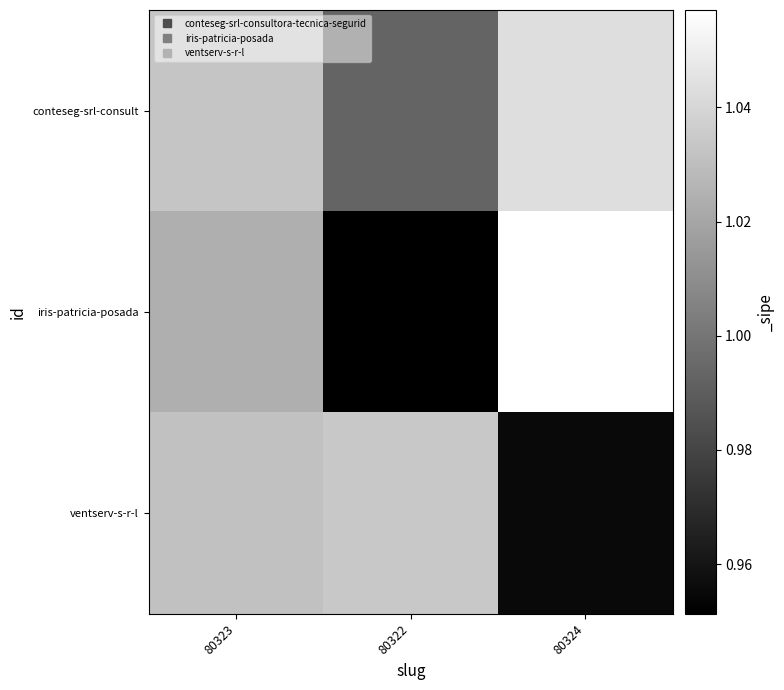

What is the smallest value displayed?

1.0